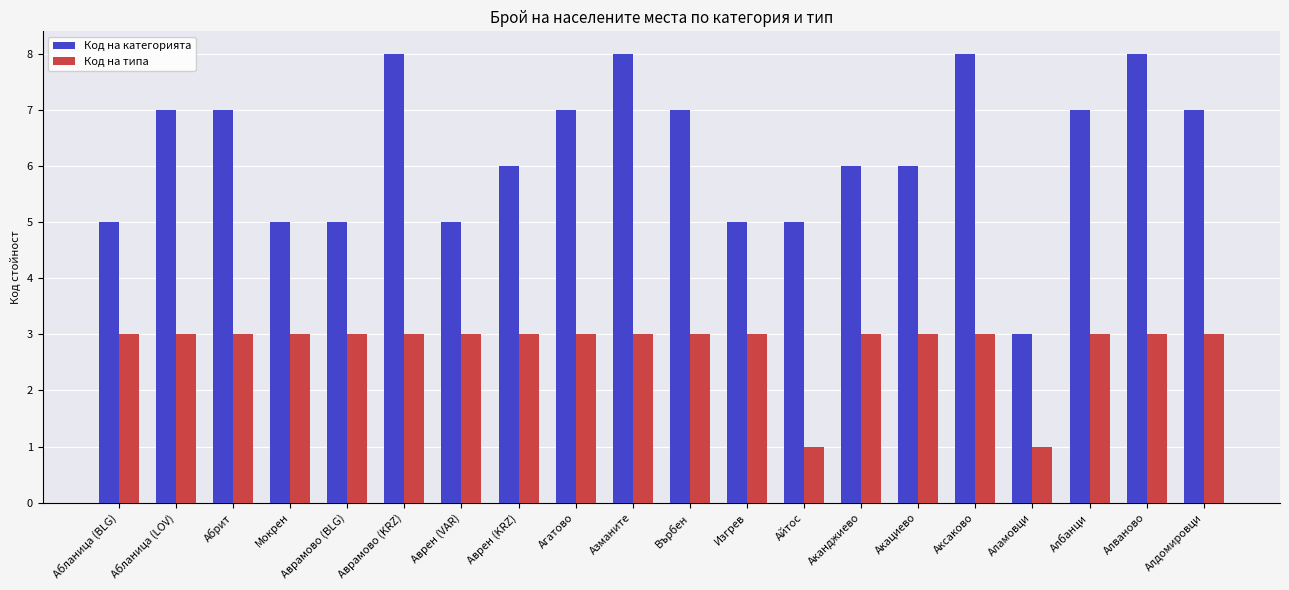

Between Аврен (KRZ) and Аксаково, which series saw the biggest shift?

Код на категорията